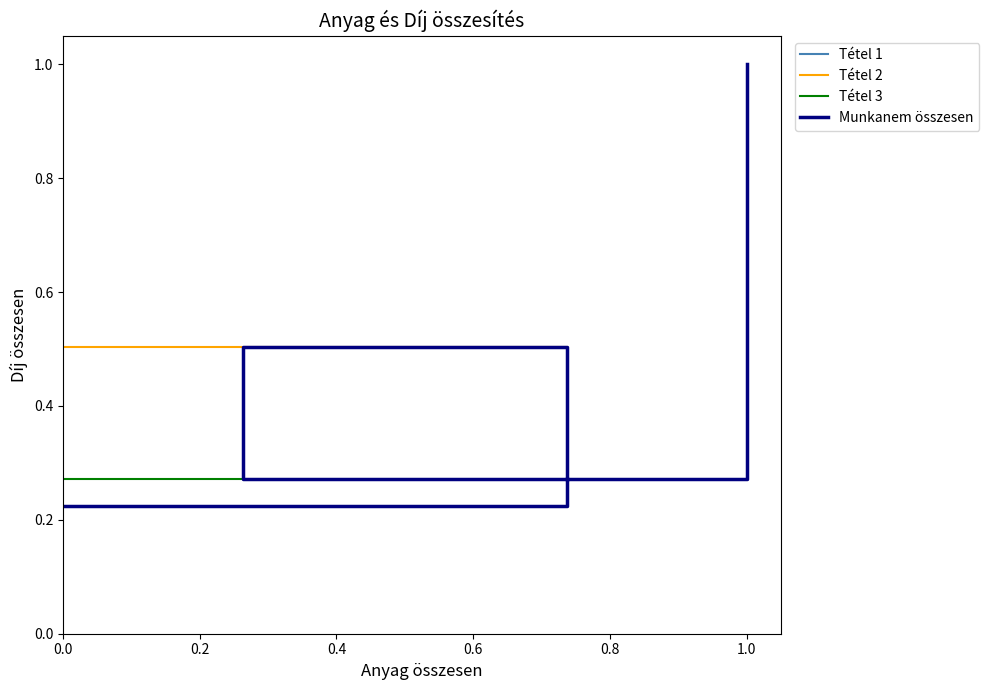

How many categories are shown in the chart?

4